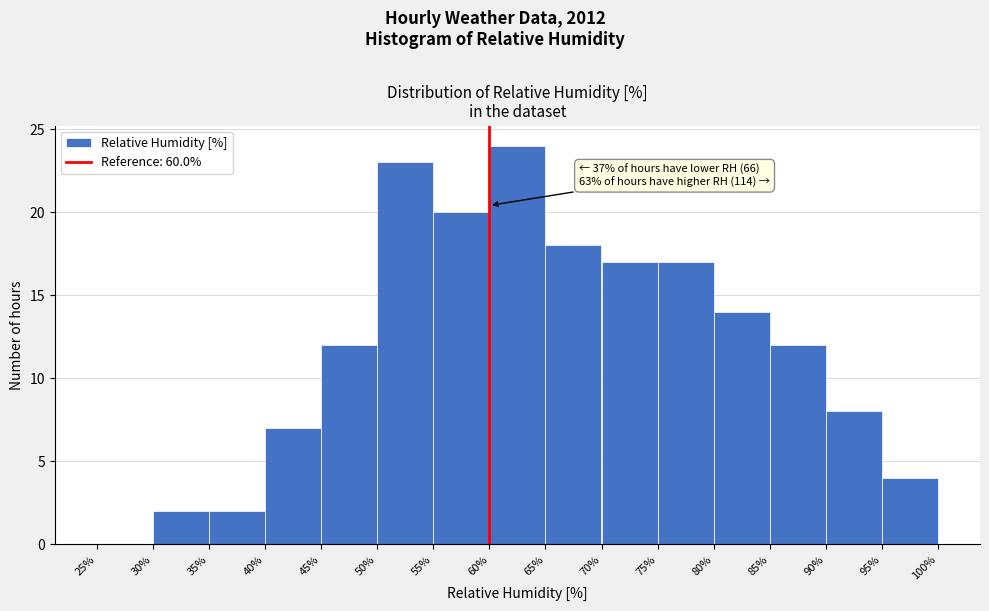

Which range on the x-axis has the tallest bar?

60% to 65%